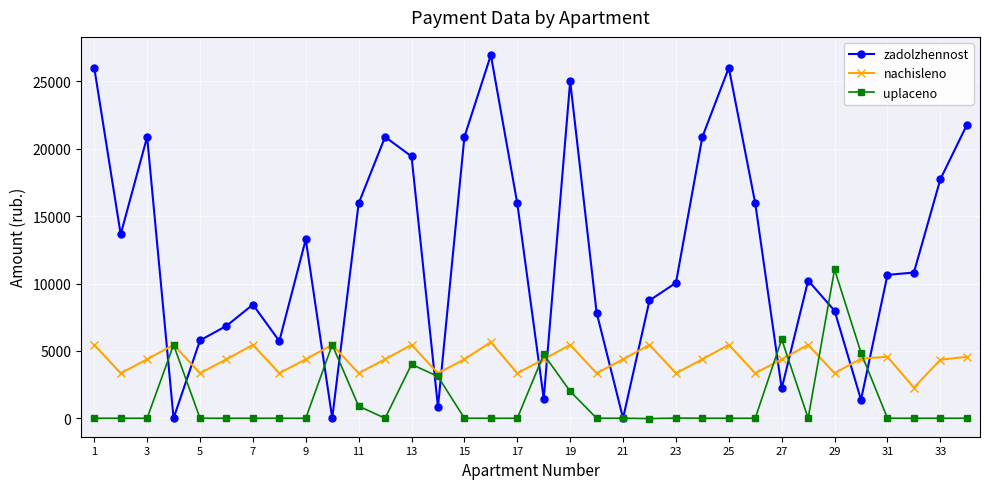

At how many categories does at least one series exceed 14418?

14